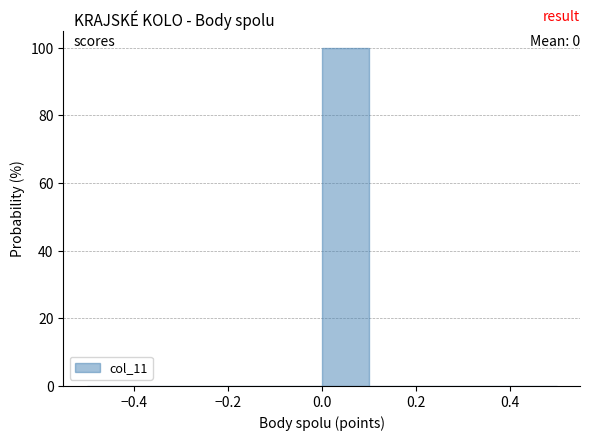

Over which range of the x-axis is the bar tallest?

0.0 to 0.1